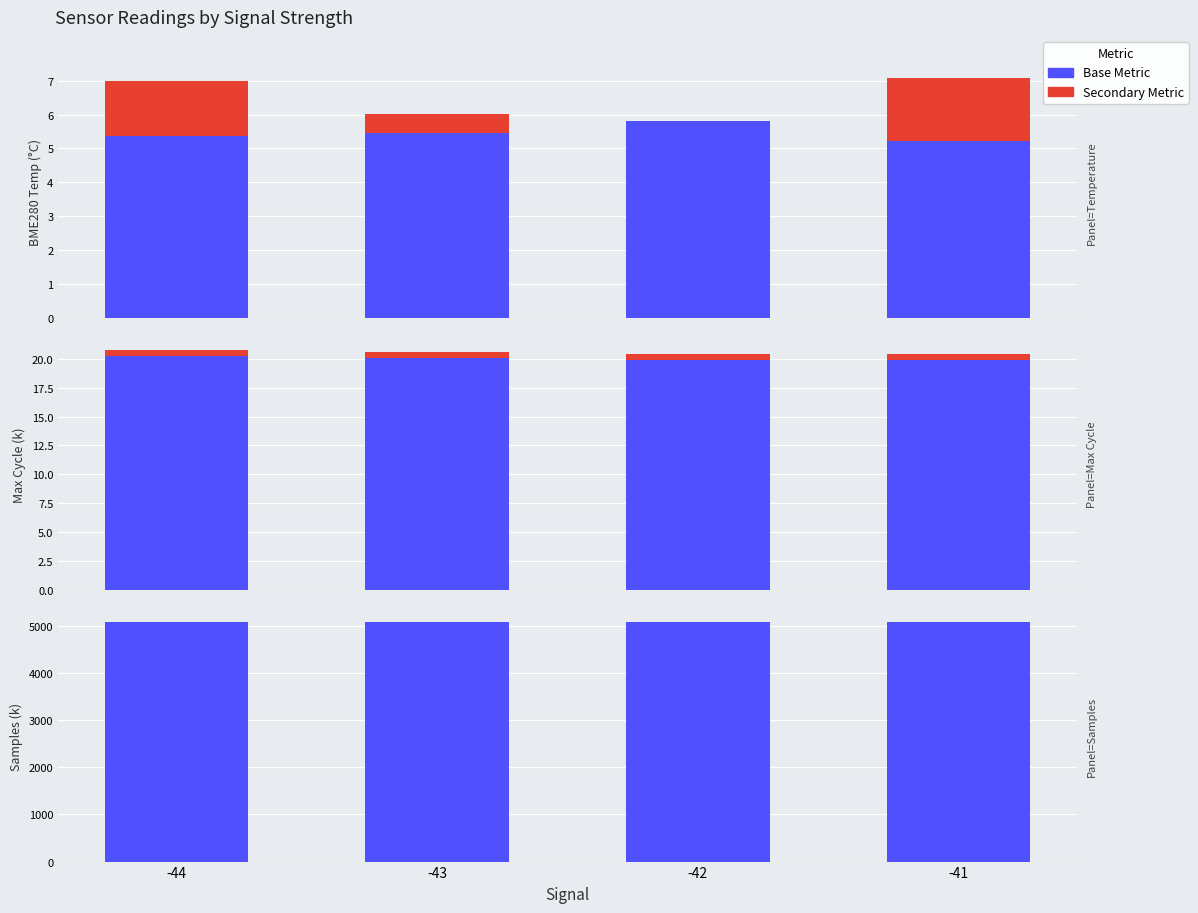

The Secondary Metric series shows 1.0 at -41. True or false?

False